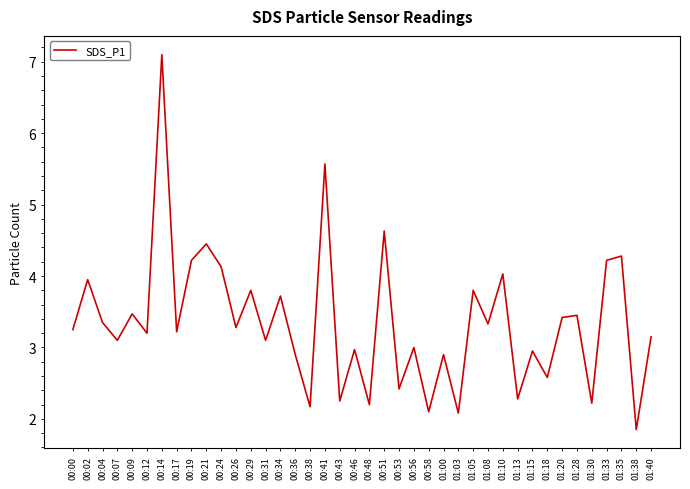

Between 00:58 and 01:18, which is larger?

01:18